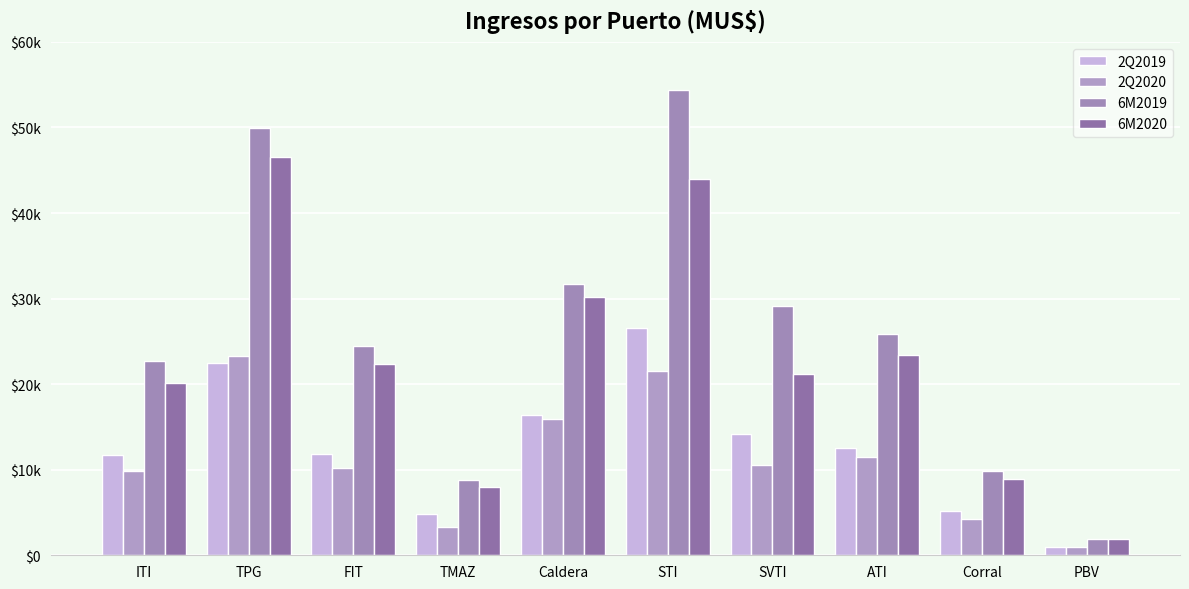

Are the bars grouped side by side (vs. stacked)?

Yes